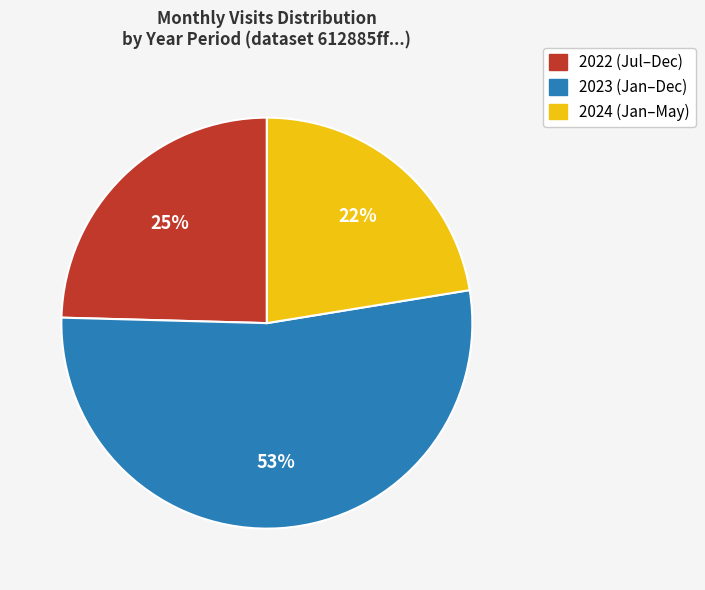

Is there any slice that represents more than half of the pie?

Yes